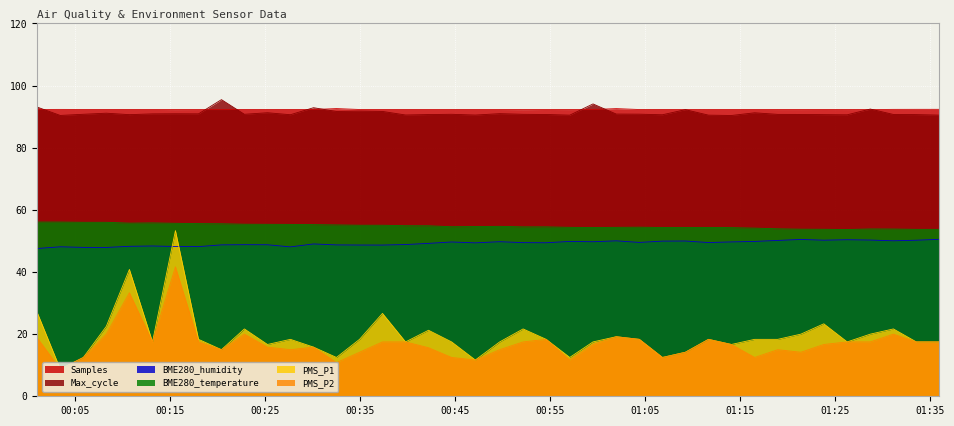

Reading right to left, transcribe all the data shown in this chart.

PMS_P1: 17.5	17.5	21.7	20.0	17.5	23.3	20.0	18.3	18.3	16.7	18.3	14.2	12.5	18.3	19.2	17.5	12.5	18.3	21.7	17.5	11.7	17.5	21.2	17.5	26.7	18.3	12.5	15.8	18.3	16.7	21.7	15.0	18.3	53.3	17.5	40.8	22.5	12.5	8.8	26.9
PMS_P2: 17.5	17.5	20.0	17.5	17.5	16.7	14.2	15.0	12.5	16.7	18.3	14.2	12.5	18.3	19.2	16.7	11.7	18.3	17.5	15.0	11.7	12.5	15.6	17.5	17.5	14.2	10.8	15.8	15.0	15.8	20.0	15.0	17.5	41.7	17.5	33.3	20.0	12.5	8.8	18.8
BME280_humidity: 50.5	50.2	50.0	50.3	50.4	50.2	50.5	50.2	49.8	49.7	49.5	50.0	49.9	49.5	50.0	49.7	49.8	49.4	49.5	49.8	49.4	49.7	49.2	48.8	48.7	48.7	48.7	49.0	48.1	48.8	48.8	48.7	48.2	48.2	48.4	48.3	47.9	47.9	48.1	47.6
BME280_temperature: 53.7	53.7	53.8	53.8	53.7	53.8	53.8	53.9	54.1	54.3	54.3	54.3	54.3	54.4	54.4	54.3	54.4	54.5	54.5	54.7	54.6	54.6	54.9	54.9	55.0	55.0	55.1	55.2	55.3	55.4	55.4	55.5	55.6	55.7	55.8	55.7	56.0	56.0	56.1	56.1
Max_cycle: 90.5	90.7	90.7	92.4	90.6	90.6	90.7	90.7	91.2	90.4	90.5	92.2	90.6	90.8	90.8	94.1	90.5	90.7	90.8	91.0	90.5	90.8	90.7	90.5	91.7	91.8	91.7	92.9	90.6	91.3	90.8	95.5	90.9	90.9	90.9	90.6	91.1	90.8	90.4	93.1
Samples: 92.4	92.4	92.3	92.3	92.3	92.3	92.3	92.3	92.3	92.3	92.3	92.3	92.3	92.3	92.6	92.3	92.3	92.3	92.3	92.3	92.3	92.3	92.3	92.3	92.3	92.3	92.6	92.3	92.3	92.3	92.3	92.3	92.3	92.3	92.3	92.3	92.3	92.3	92.3	92.3